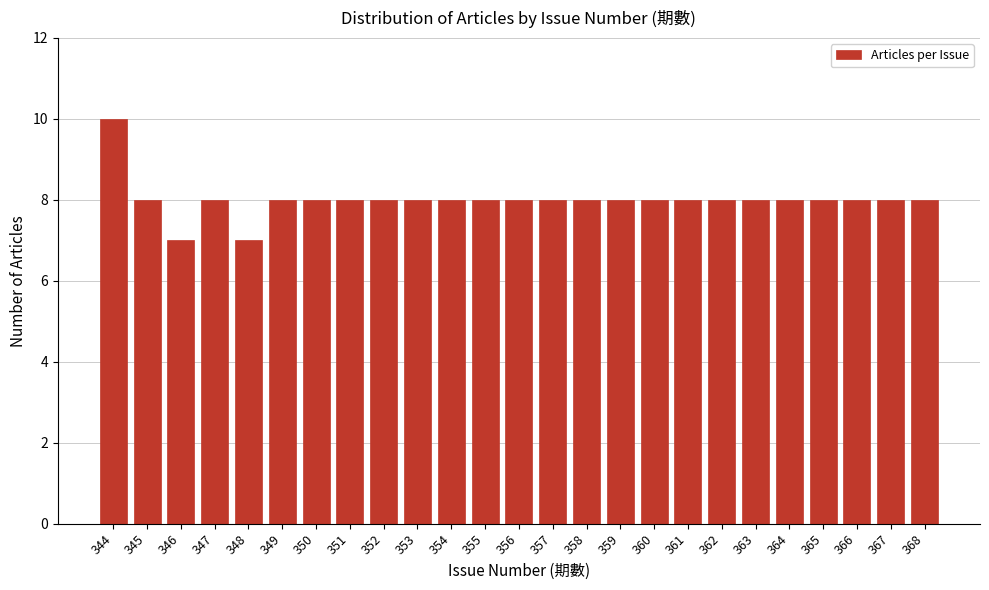

Reading left to right, what are all the values shown in this chart?

344=10	345=8	346=7	347=8	348=7	349=8	350=8	351=8	352=8	353=8	354=8	355=8	356=8	357=8	358=8	359=8	360=8	361=8	362=8	363=8	364=8	365=8	366=8	367=8	368=8